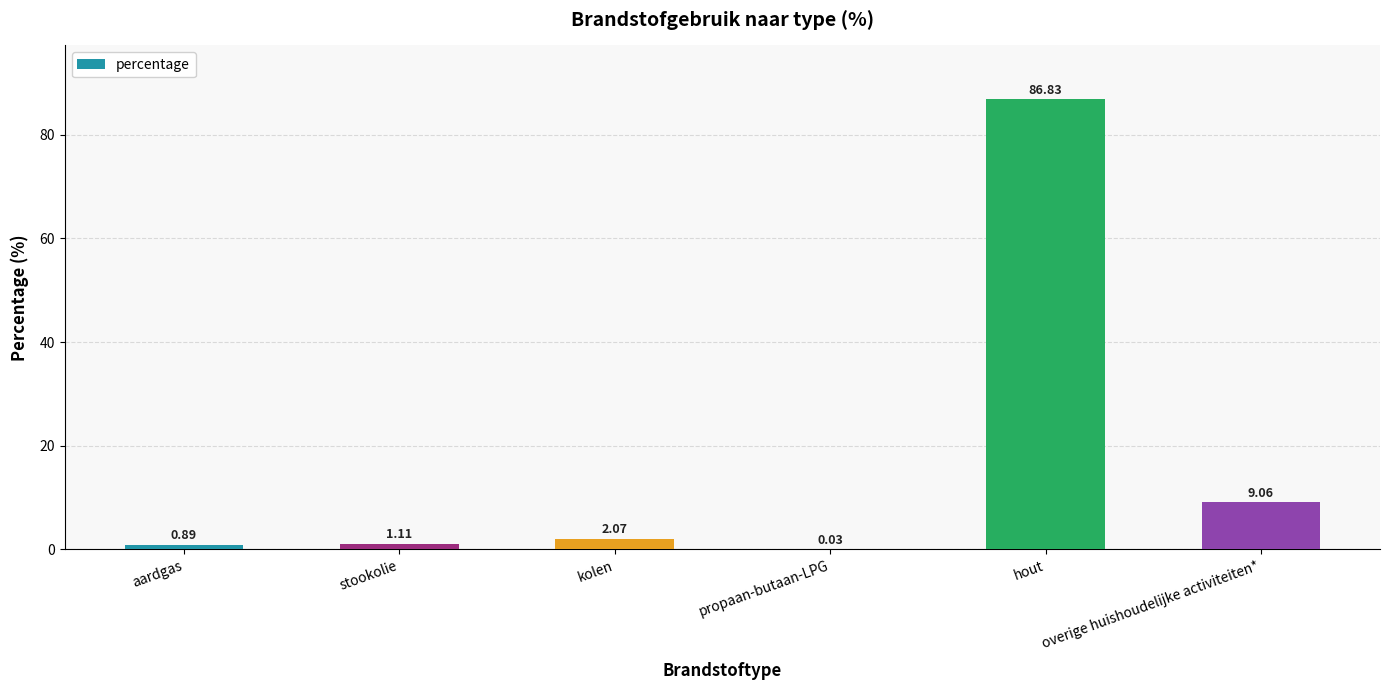

What is the change in value from aardgas to overige huishoudelijke activiteiten*?

+8.2